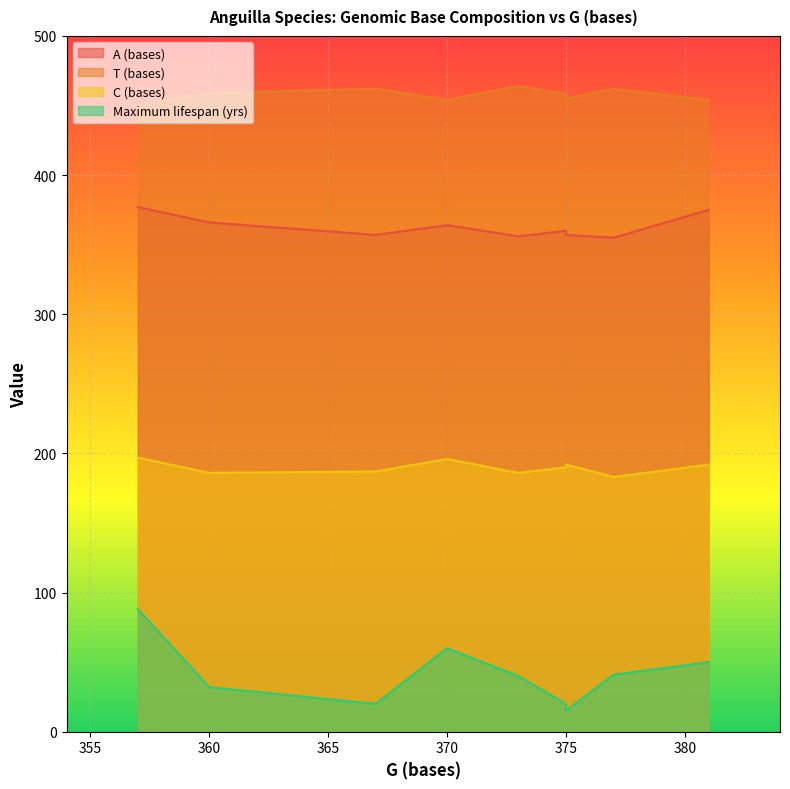

Between 373 and 375, which series saw the biggest shift?

Maximum lifespan (yrs)